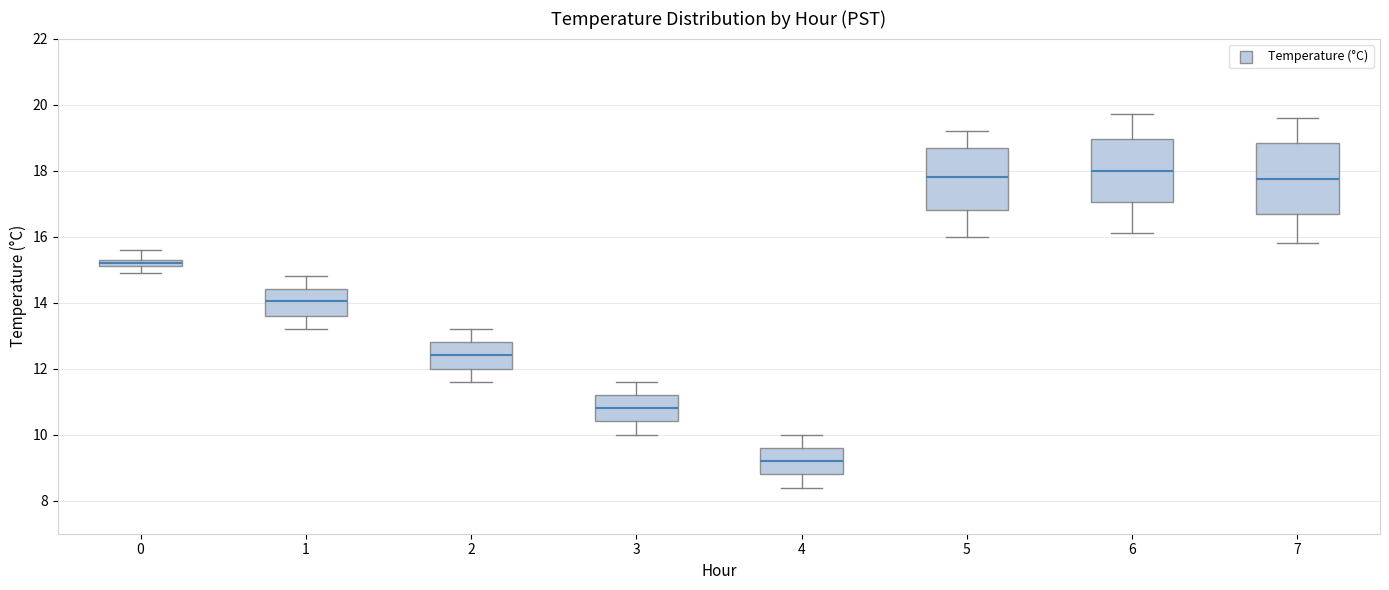

Where is the lower edge of the box at x = 4 on the y-axis? The values are not printed on the chart, so give them approximately, as read against the axis.

8.8